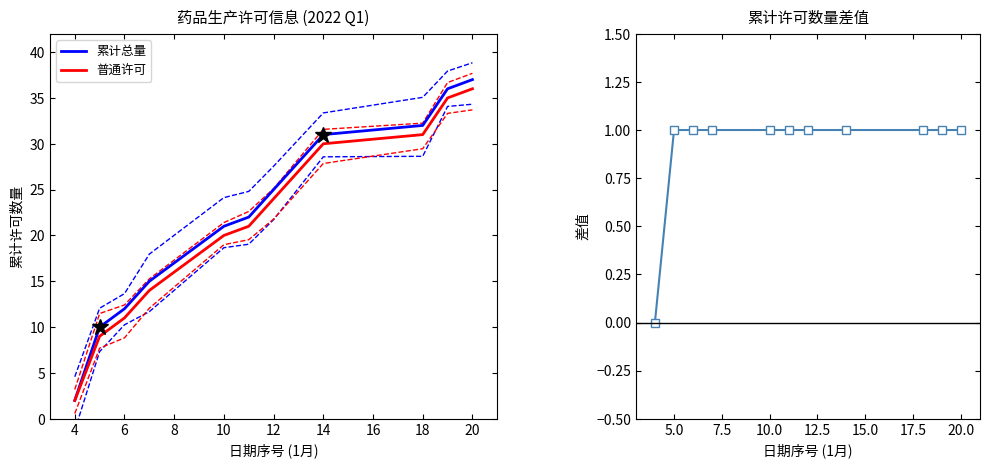

Is it true that 差值 (累计总量 - 普通许可) equals 1 at 12?

True